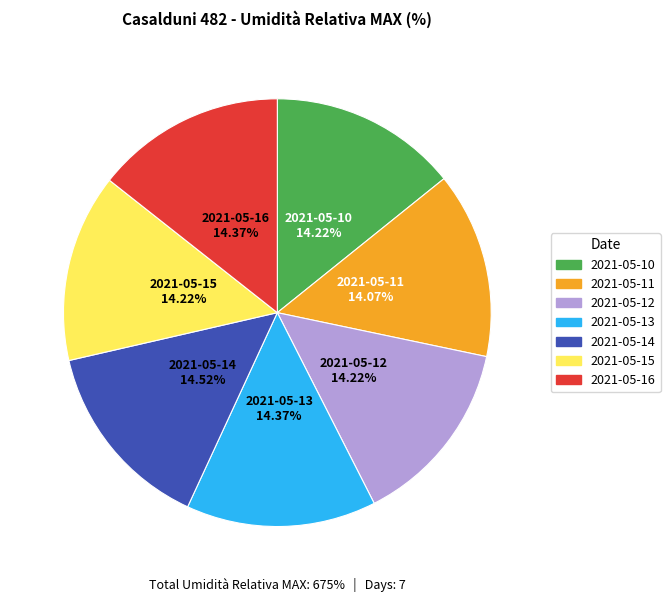

Does 2021-05-11 represent more than half of the total?

No